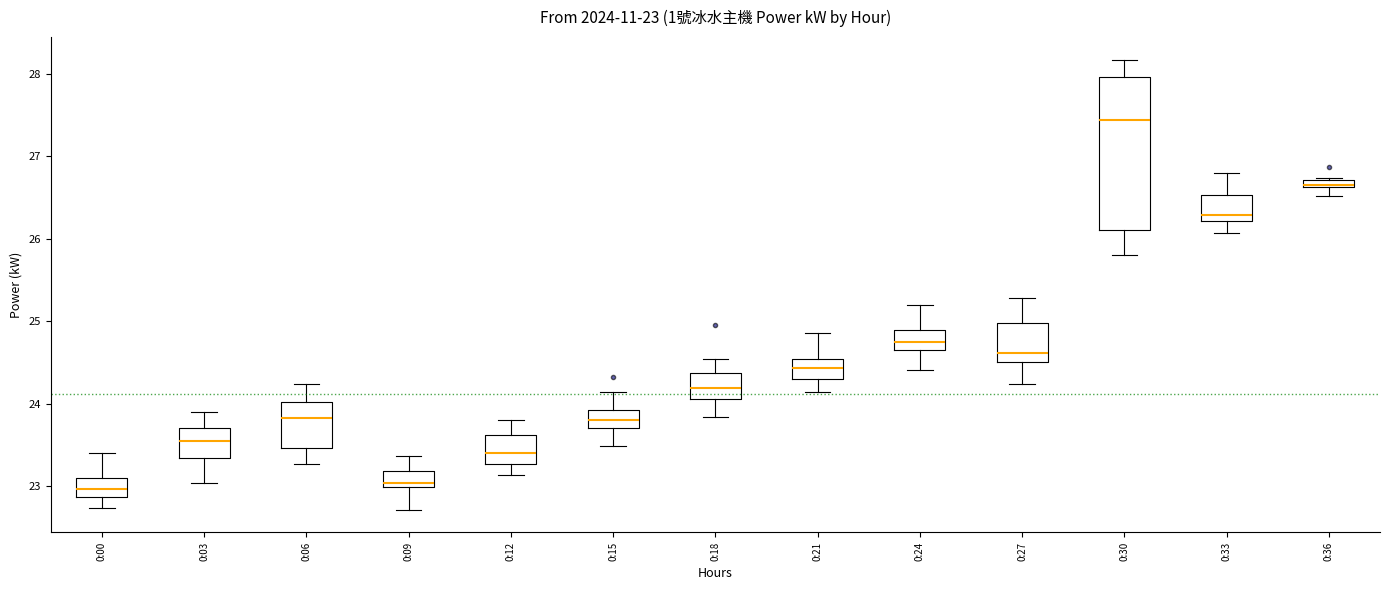

Comparing the boxes themselves (not the whiskers), which one is the tallest?

0:30